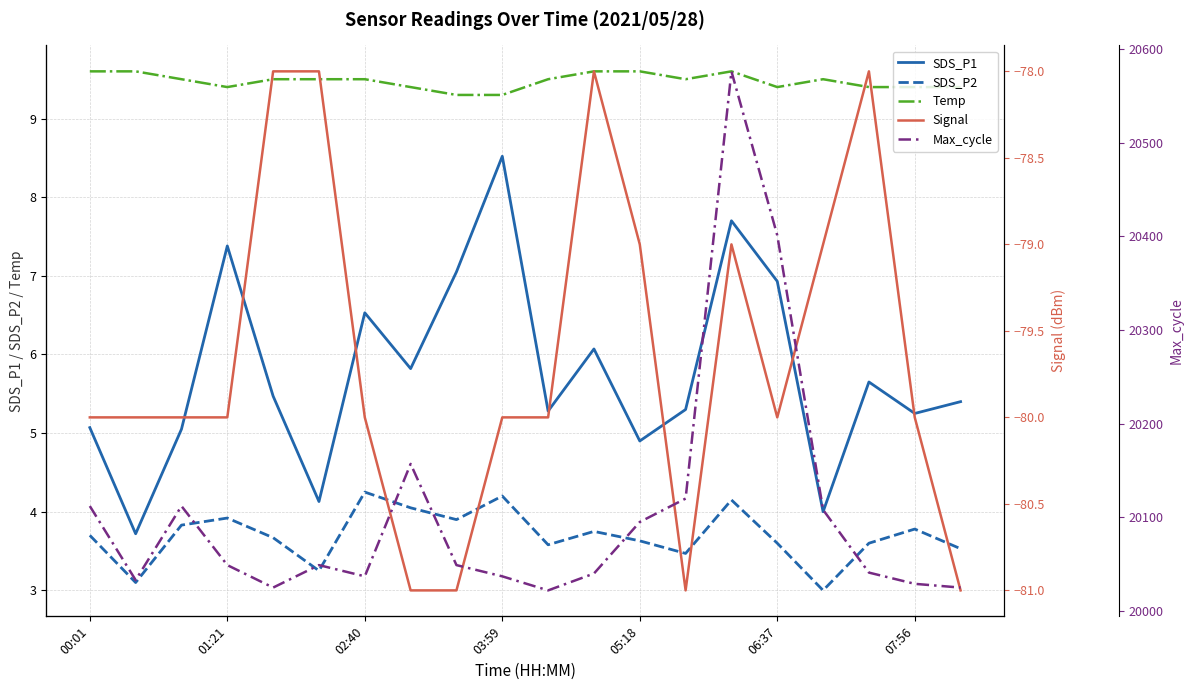

The SDS_P2 series shows 2.0 at 03:59. True or false?

False